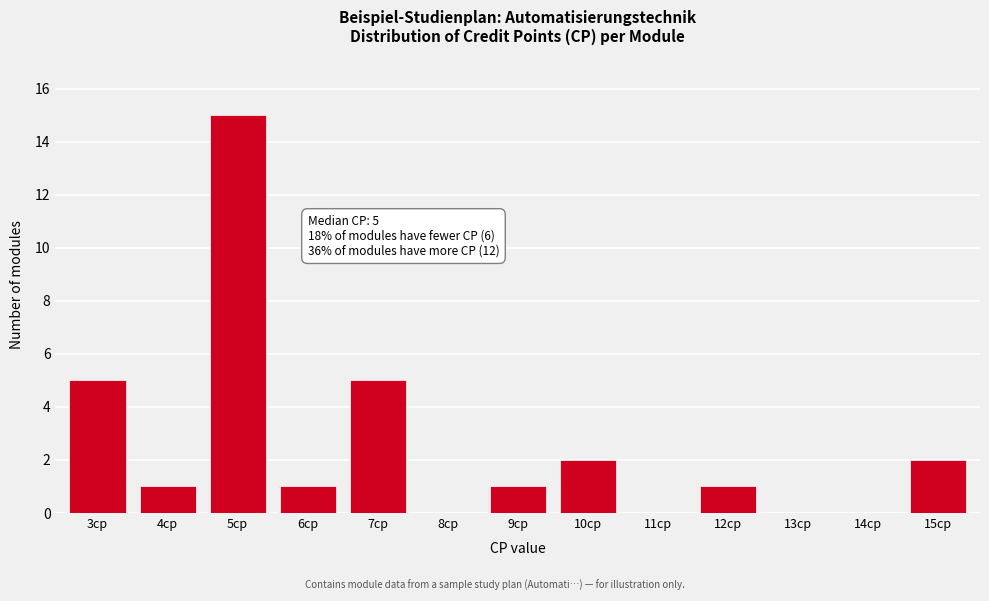

Reading left to right, transcribe all the data shown in this chart.

3cp=5	4cp=1	5cp=15	6cp=1	7cp=5	8cp=0	9cp=1	10cp=2	11cp=0	12cp=1	13cp=0	14cp=0	15cp=2